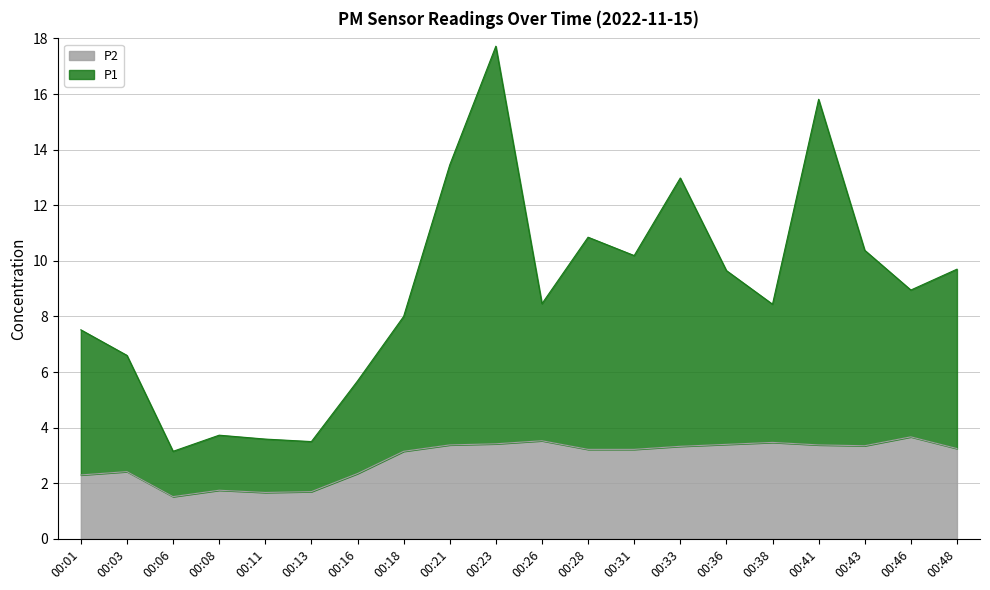

Which label corresponds to the smallest value in the chart?

00:06